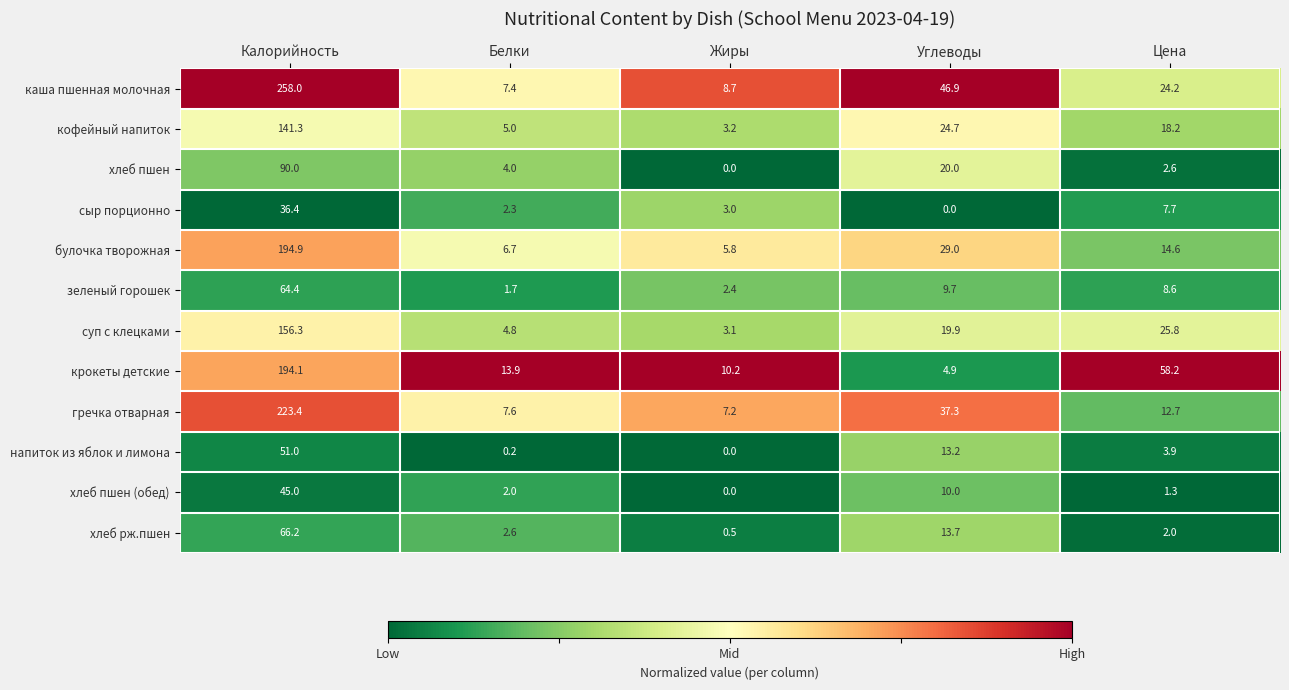

At which category is the sum across all series the highest?

Калорийность